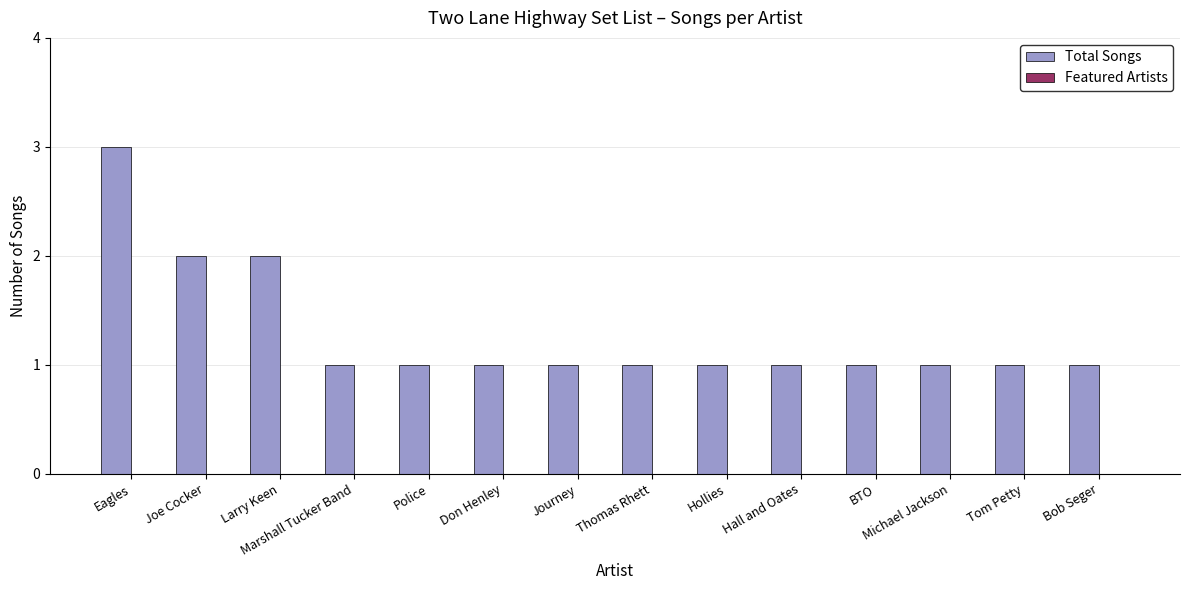

True or false: the data shows 1 at Marshall Tucker Band.

True